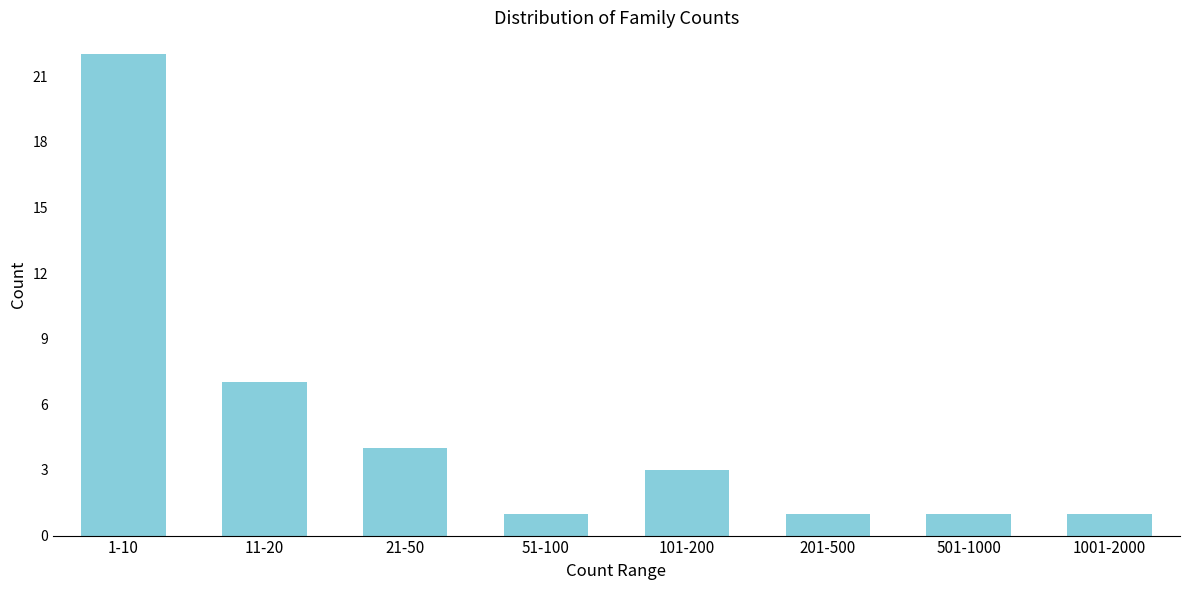

Reading right to left, what are all the values shown in this chart?

1001-2000=1	501-1000=1	201-500=1	101-200=3	51-100=1	21-50=4	11-20=7	1-10=22